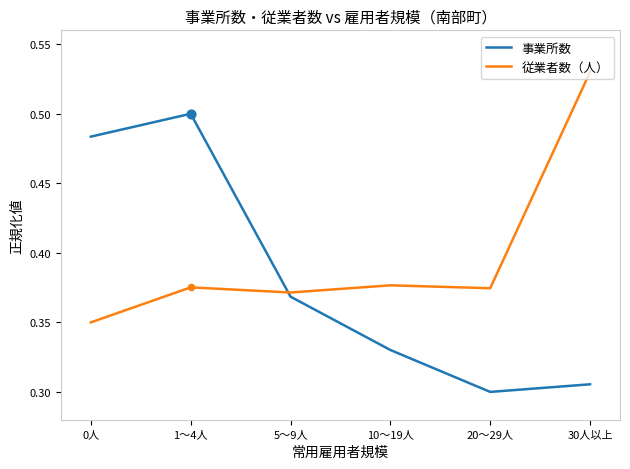

At which category is the sum across all series the highest?

1～4人